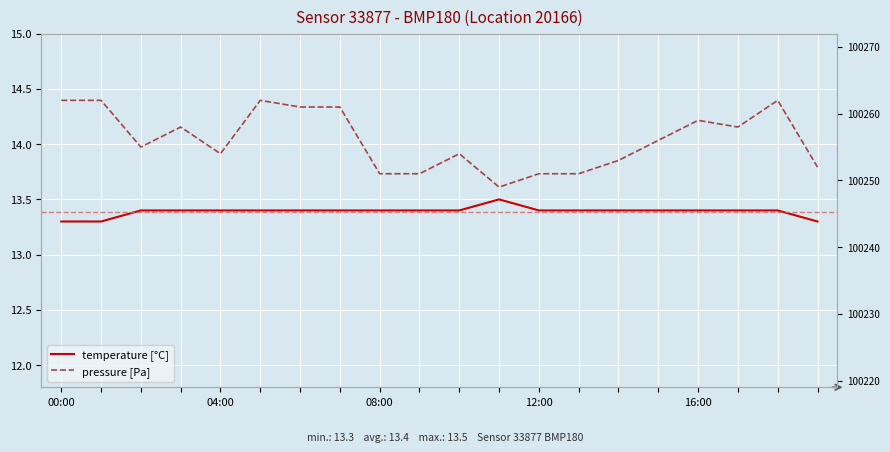

What position from the right is 11?

9